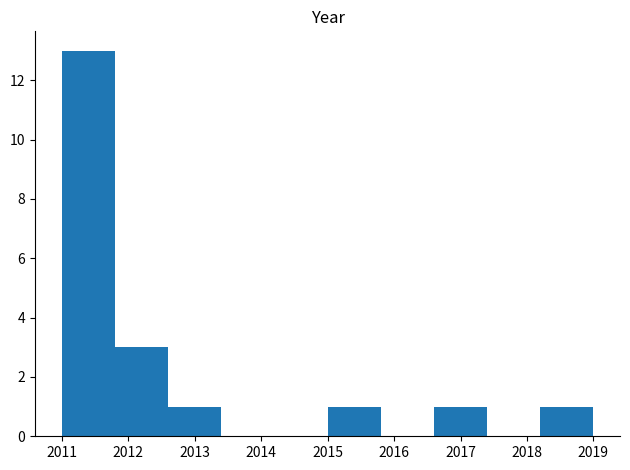

How tall is the bar that spans 2016.6 to 2017.4 on the x-axis? The values are not printed on the chart, so give them approximately, as read against the axis.

1